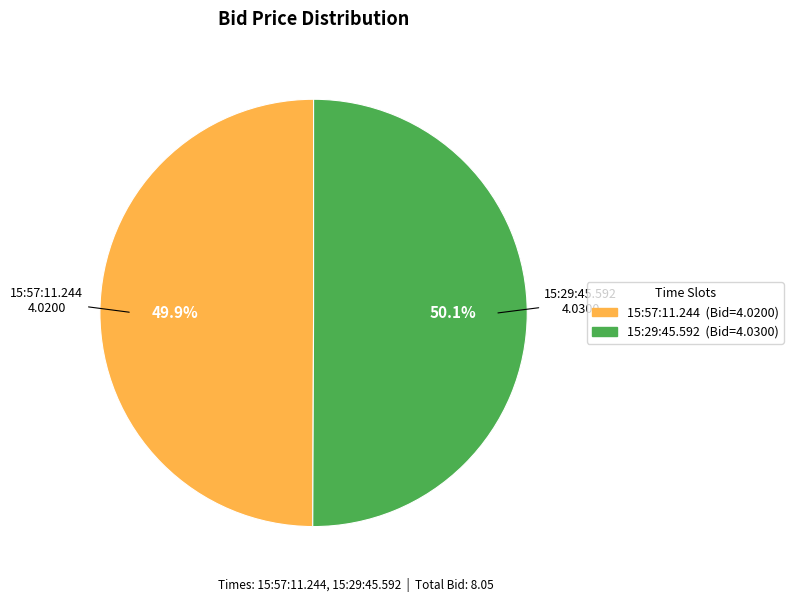

To the nearest percent, what is the combined percentage of 15:29:45.592 and 15:57:11.244?

100%